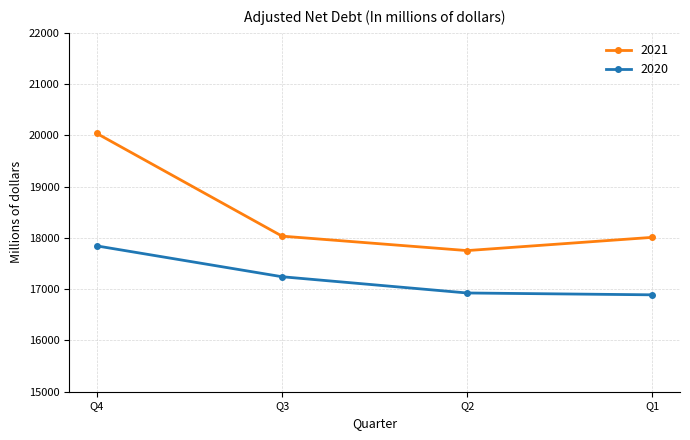

Which series has the largest range (max minus min)?

2021